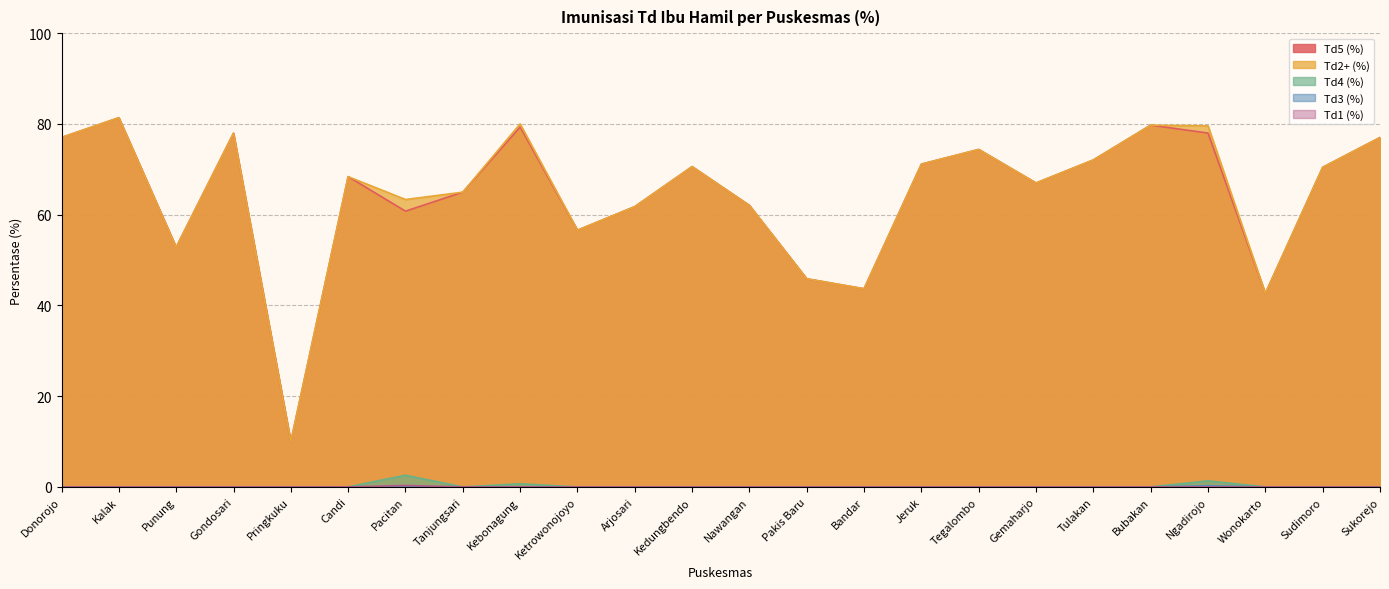

Where is the first local maximum for Td3 (%)?

Ngadirojo